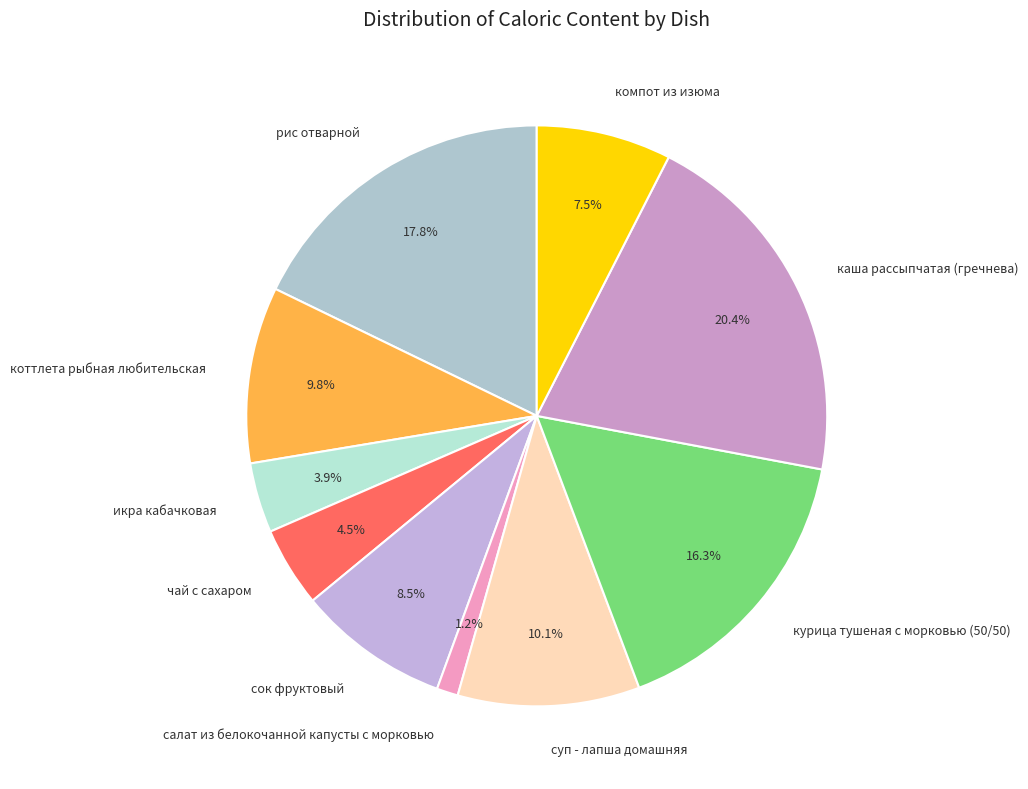

What is the largest slice in the pie chart?

каша рассыпчатая (гречнева)